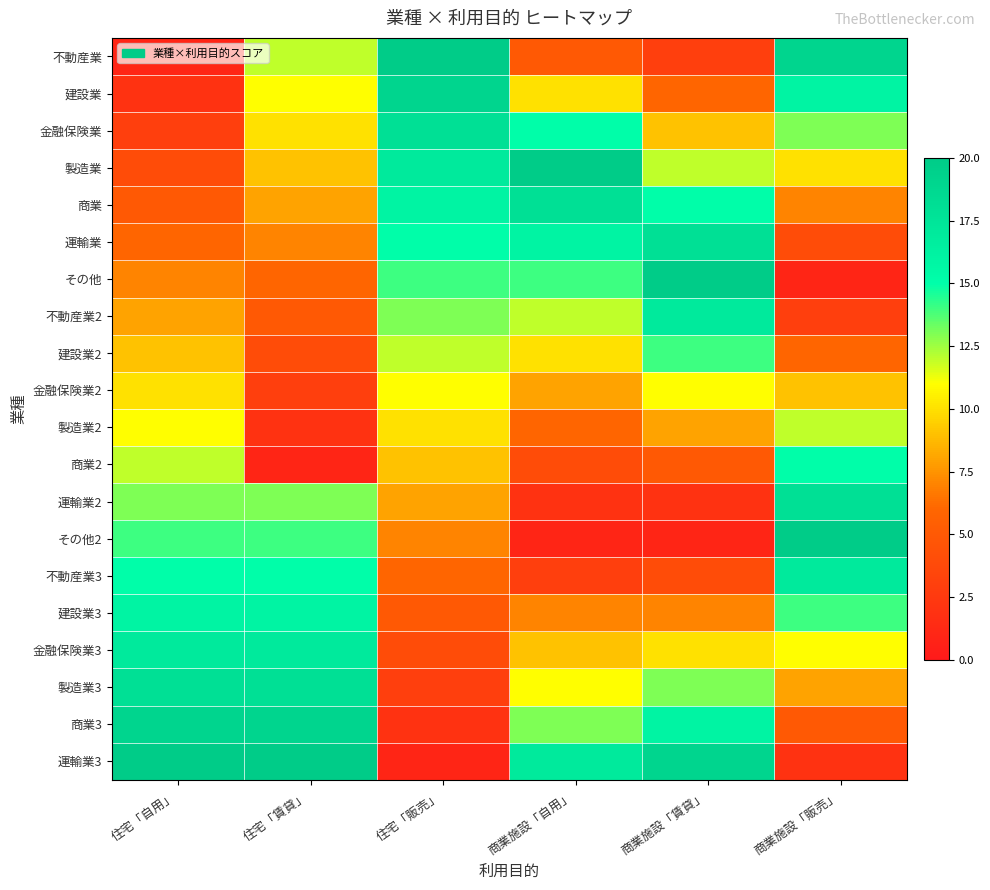

How many data points does each series have?

6